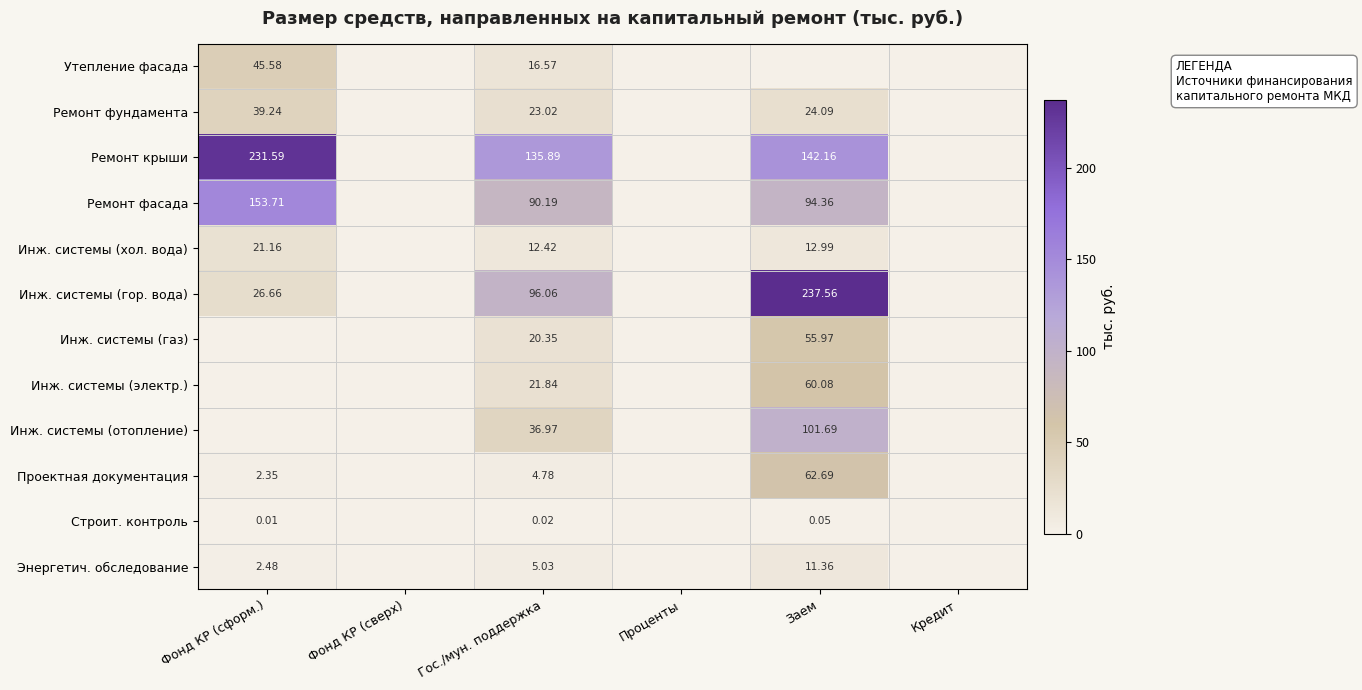

List the series in order of their peak value, highest first.

Инж. системы (гор. вода), Ремонт крыши, Ремонт фасада, Инж. системы (отопление), Проектная документация, Инж. системы (электр.), Инж. системы (газ), Утепление фасада, Ремонт фундамента, Инж. системы (хол. вода), Энергетич. обследование, Строит. контроль